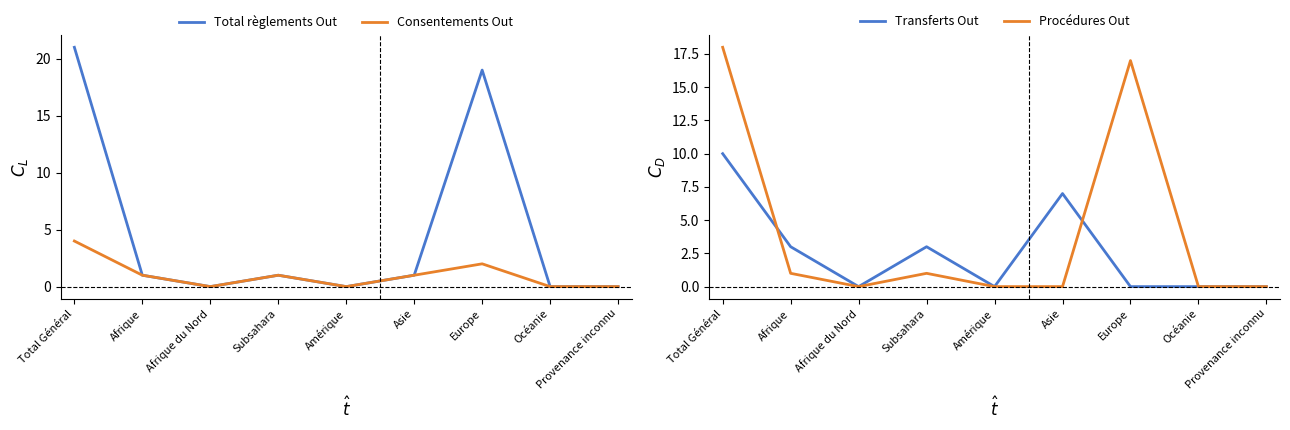

Which has a higher value, Asie or Afrique du Nord?

Asie